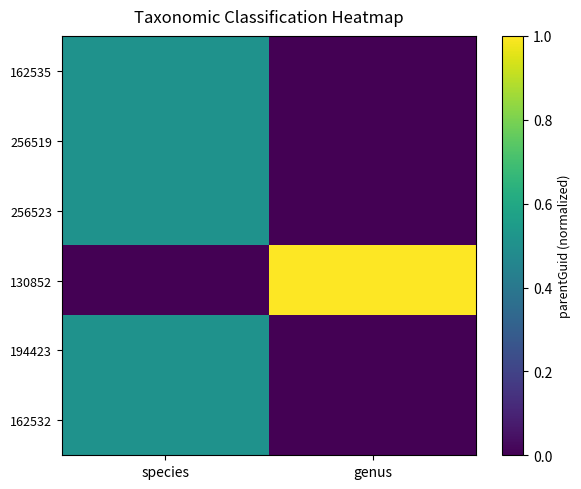

Reading left to right, extract all data points from this chart.

162535: species=0.5	genus=0.0
256519: species=0.5	genus=0.0
256523: species=0.5	genus=0.0
130852: species=0.0	genus=1.0
194423: species=0.5	genus=0.0
162532: species=0.5	genus=0.0